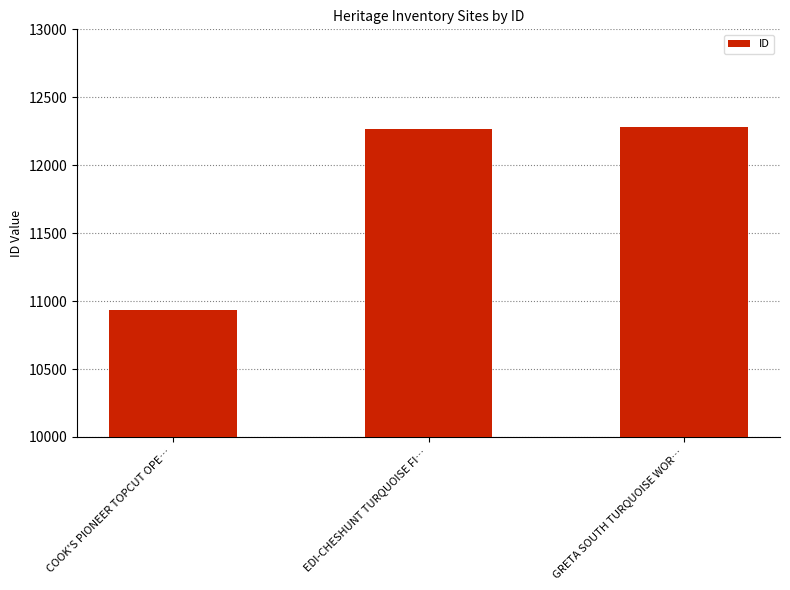

What is the change in value from COOK'S PIONEER TOPCUT OPE… to GRETA SOUTH TURQUOISE WOR…?

+1349